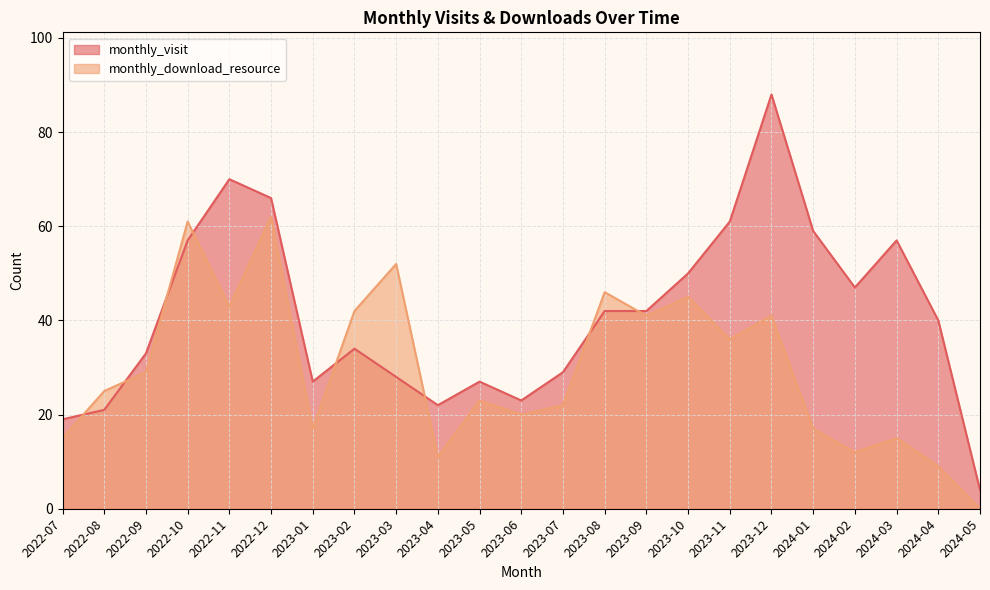

What is the highest value of the monthly_visit series?

88